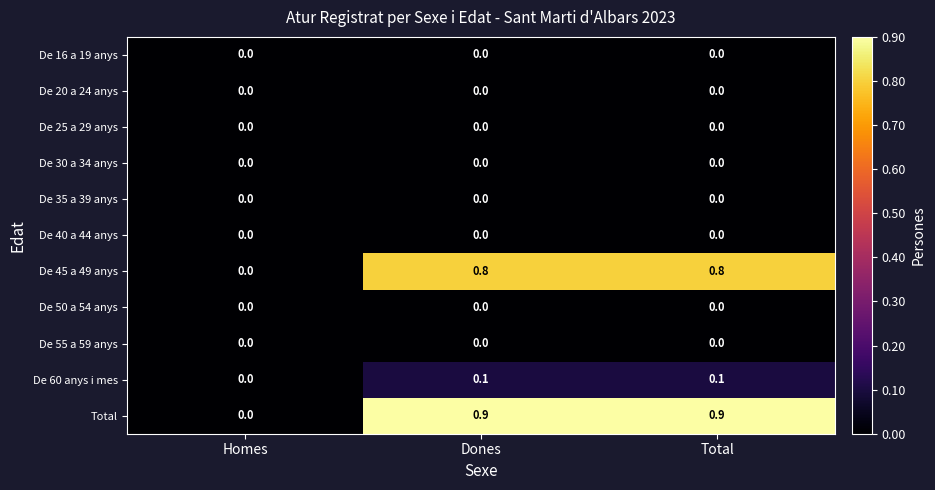

Which series changed the most between Homes and Total?

Total